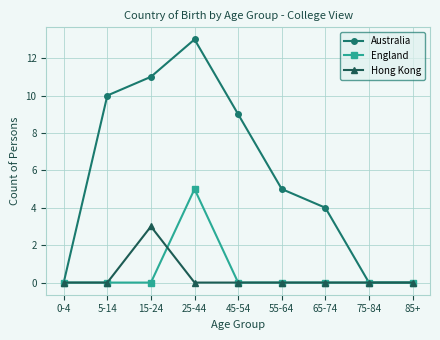

The value of Australia at 0-4 is 0. True or false?

True